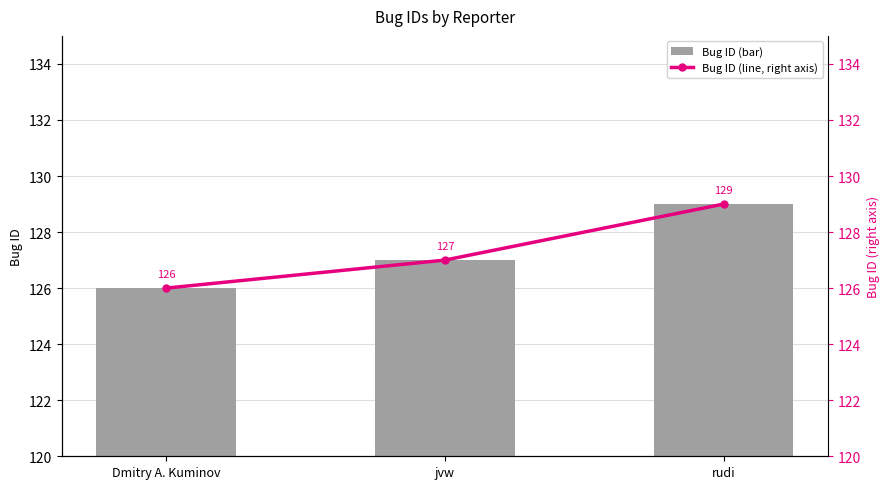

What is the label of the 2nd bar from the right?

jvw